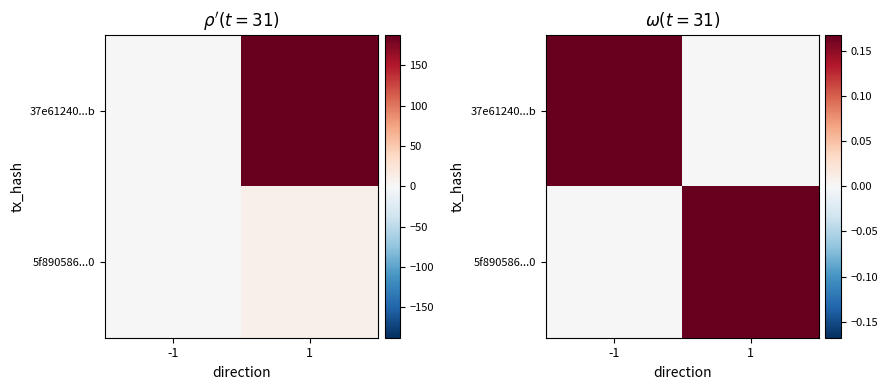

How many series are shown in this chart?

2